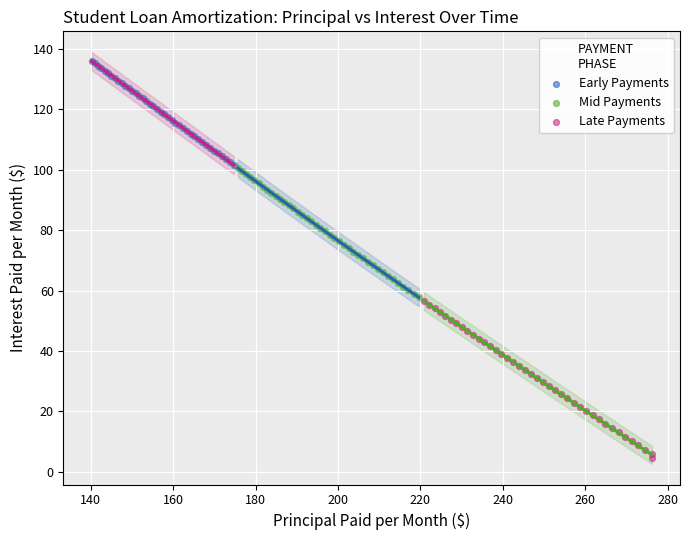

Which series reaches the maximum Y coordinate?

Early Payments